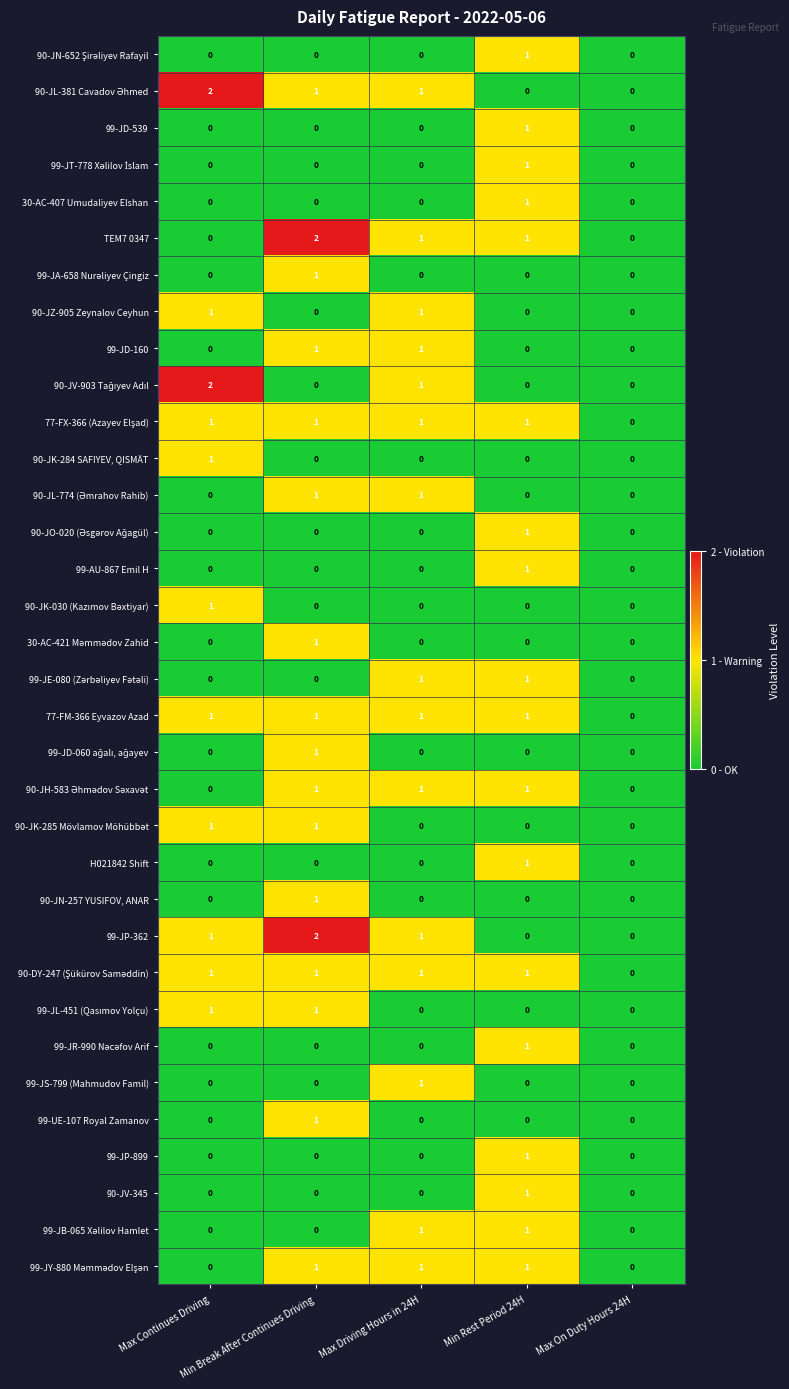

How many 99-UE-107 Royal Zamanov values are between 0 and 1?

5